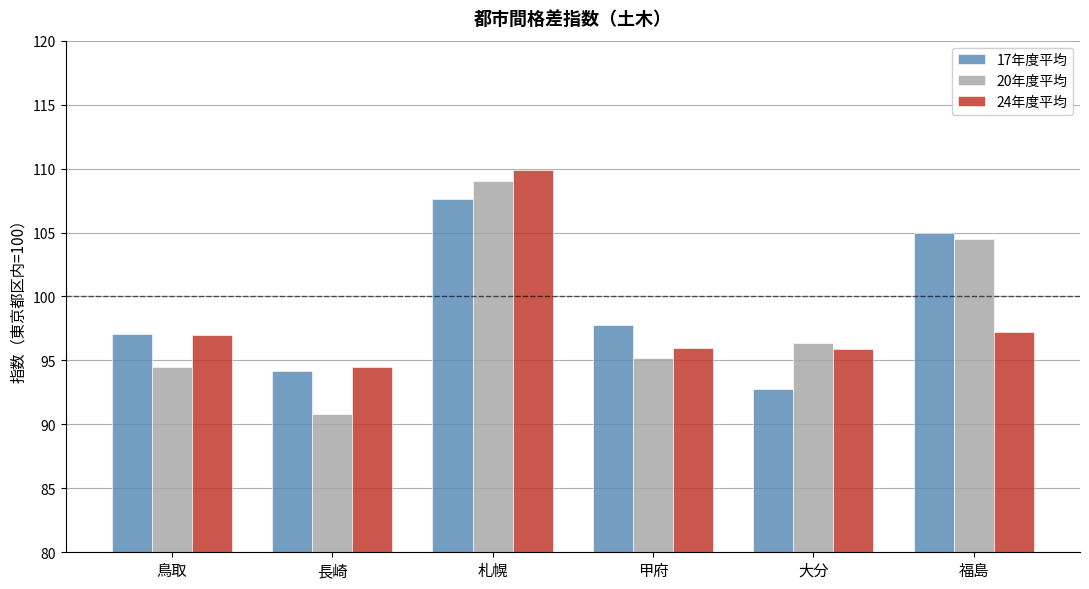

How many values in the 20年度平均 series are below 96?

3